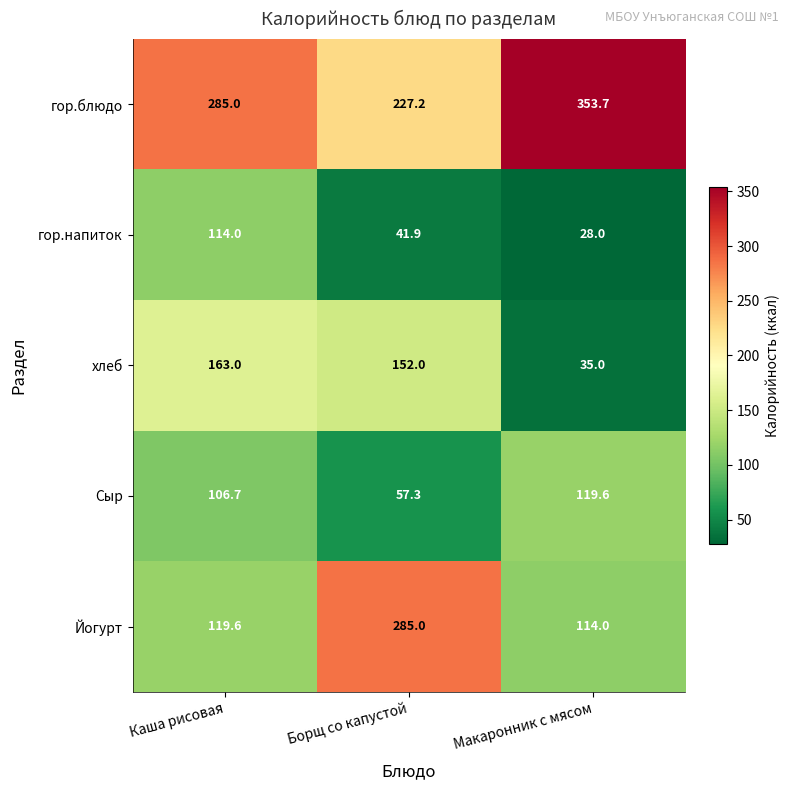

What value does the Йогурт series have at Каша рисовая?

119.6